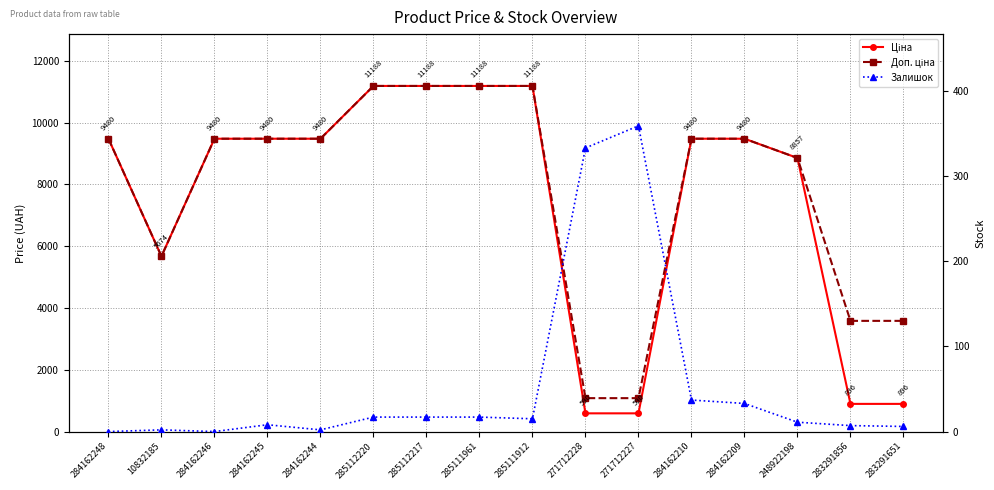

What is the maximum value for Ціна?

11188.2